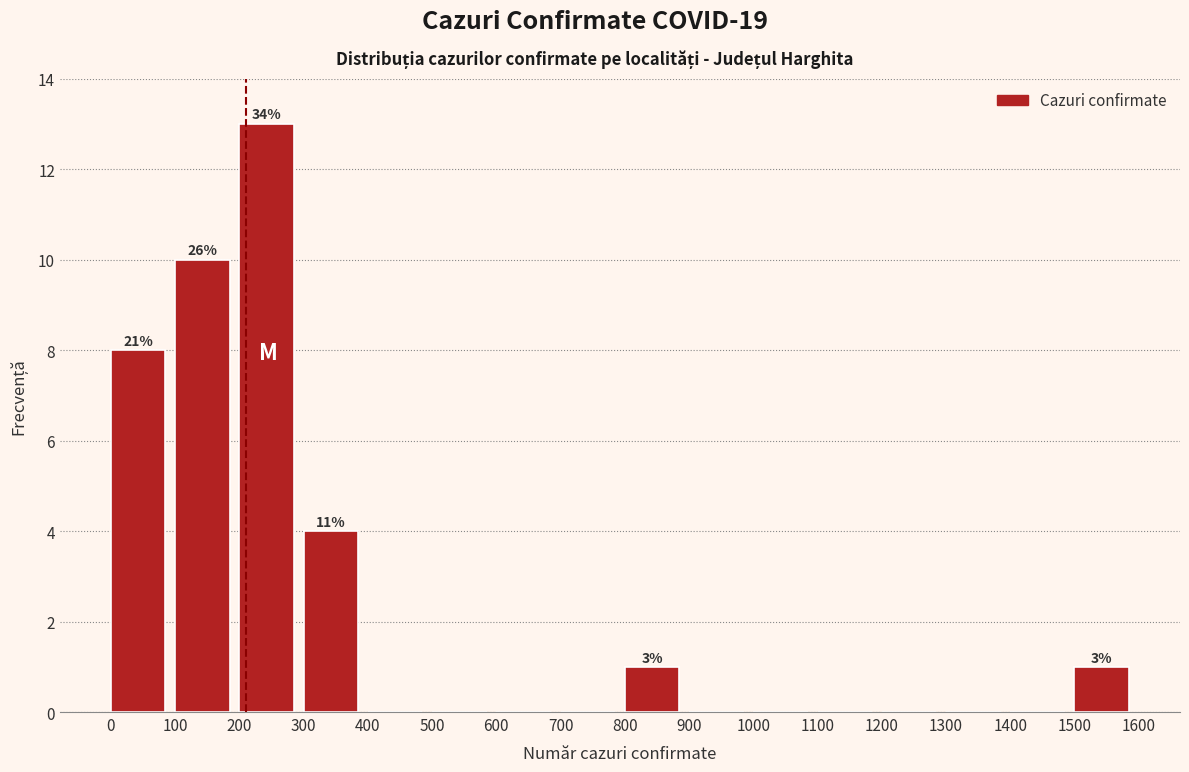

Which range on the x-axis has the tallest bar?

200 to 300